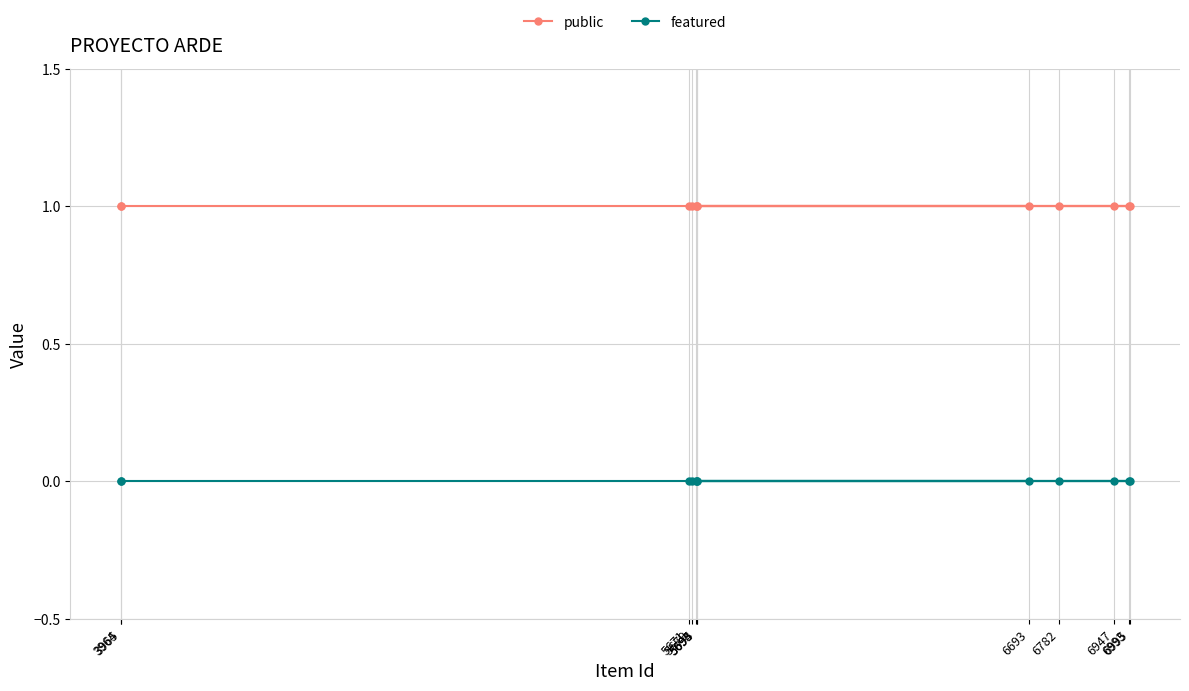

True or false: public and featured intersect in this chart.

False